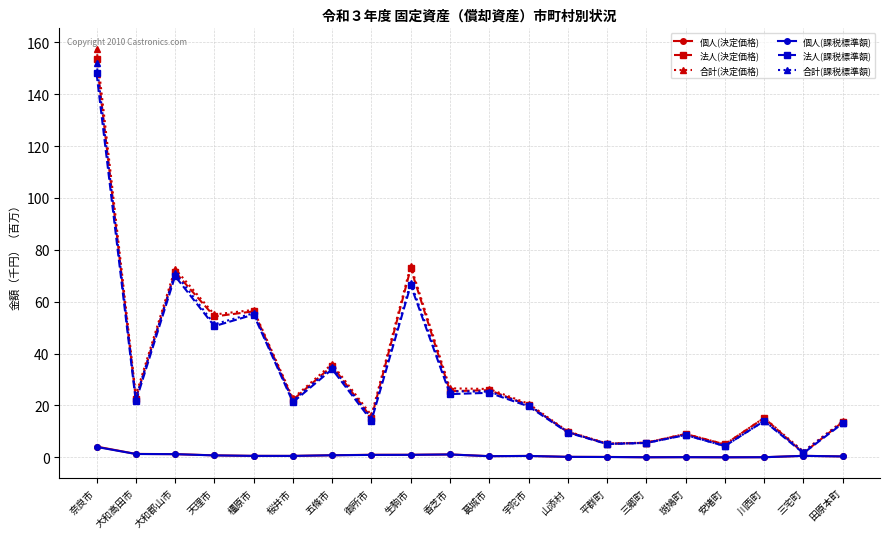

What is the difference between the 法人(決定価格) values at 安堵町 and 山添村?

4.8